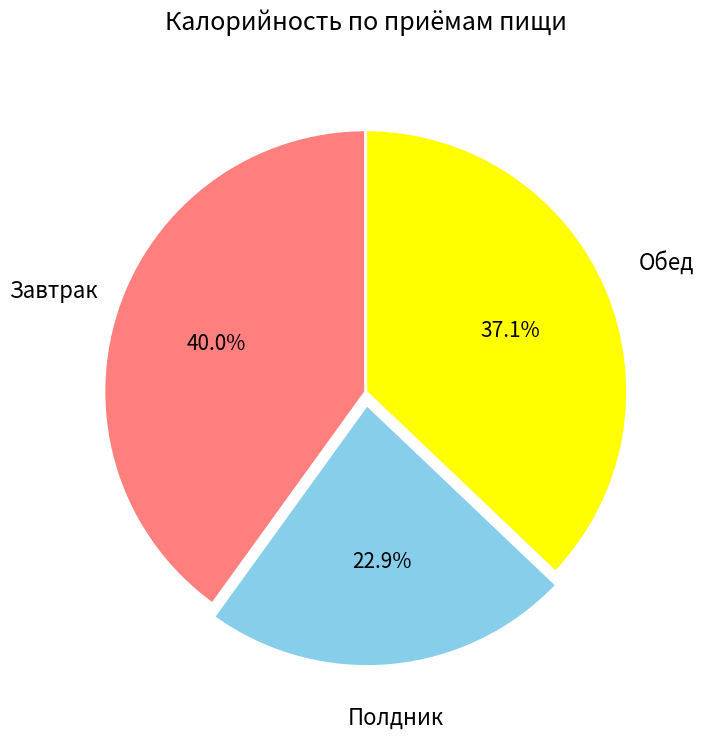

How many slices are in this pie chart?

3